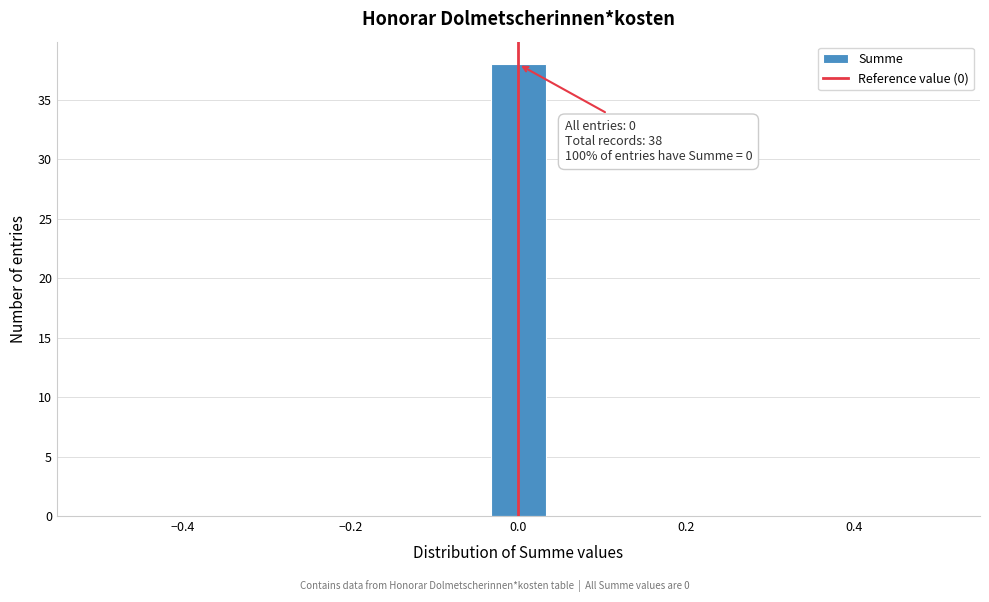

Read against the x-axis, roughly where is the centre of the tallest bar?

0.00